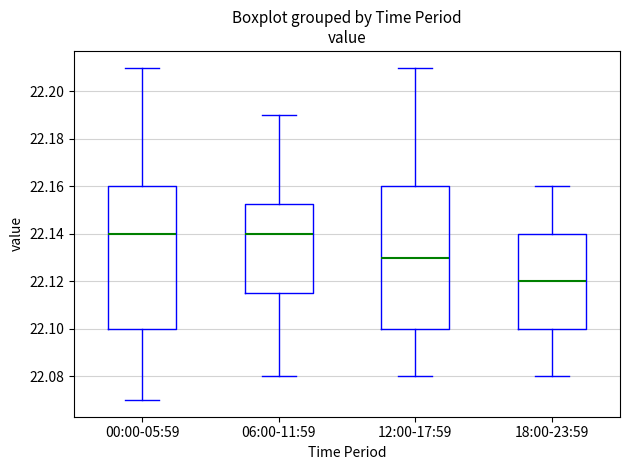

Reading left to right, read every box against the y-axis: the position of its median line, the range the box covers, and the ends of its whiskers. The values are not printed on the chart, so give them approximately, as read against the axis.

00:00-05:59: median 22.140, box 22.100 to 22.160, whiskers 22.070 to 22.210
06:00-11:59: median 22.140, box 22.116 to 22.152, whiskers 22.080 to 22.190
12:00-17:59: median 22.130, box 22.100 to 22.160, whiskers 22.080 to 22.210
18:00-23:59: median 22.120, box 22.100 to 22.140, whiskers 22.080 to 22.160